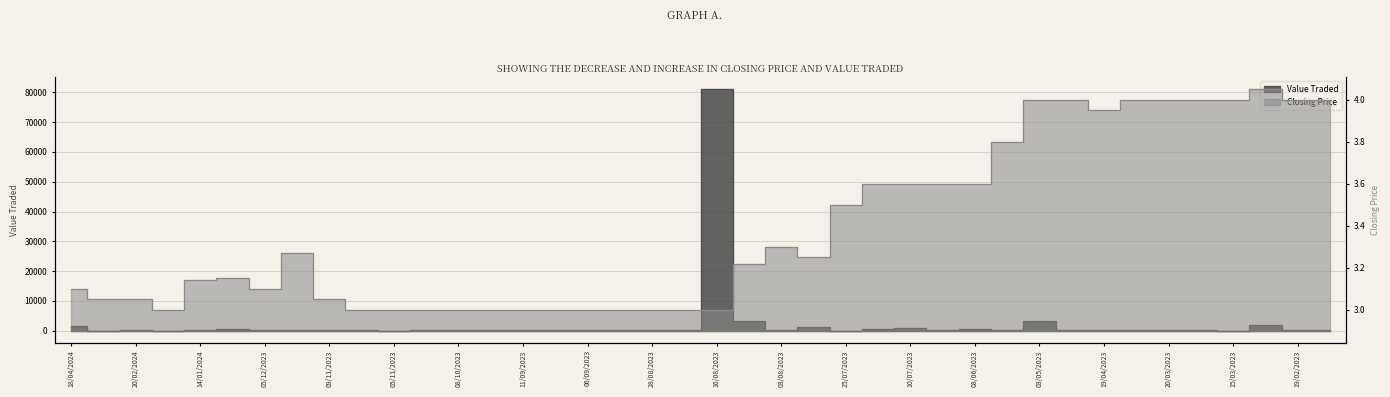

Reading right to left, list all the values displayed in this chart.

Closing: 4.0	4.0	4.0	4.0	4.0	4.0	4.0	4.0	4.0	4.0	3.8	3.6	3.6	3.6	3.6	3.5	3.2	3.3	3.2	3.0	3.0	3.0	3.0	3.0	3.0	3.0	3.0	3.0	3.0	3.0	3.0	3.0	3.3	3.1	3.1	3.1	3.0	3.0	3.0	3.1
Value Traded: 184.0	120.0	1802.0	40.0	80.0	80.0	376.0	158.0	244.0	3400.0	76.0	475.0	299.0	792.0	432.0	35.0	1268.0	132.0	3273.0	81012.0	90.0	180.0	228.0	102.0	180.0	114.0	103.0	90.0	90.0	12.0	168.0	253.0	229.0	59.0	630.0	132.0	18.0	140.0	15.0	1550.0